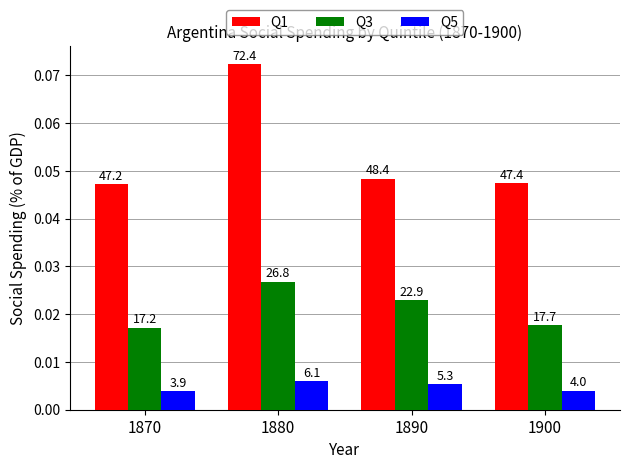

What are all the series names shown in the legend?

Q1, Q3, Q5